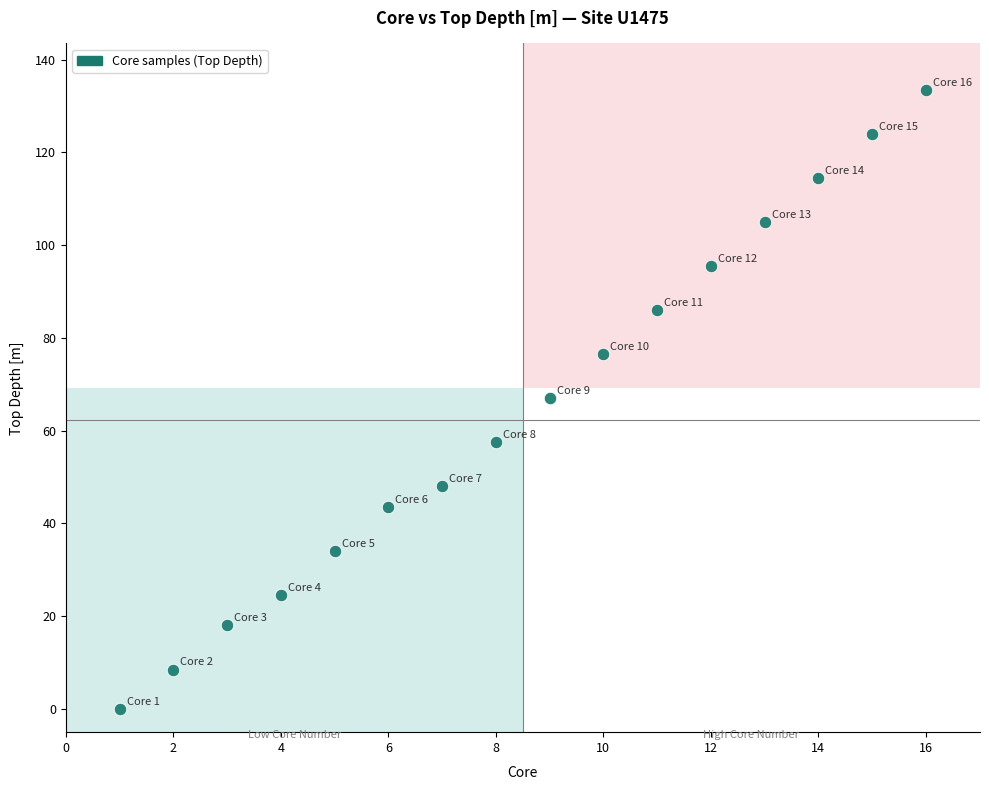

What is the range of X values (max minus min)?

15.0